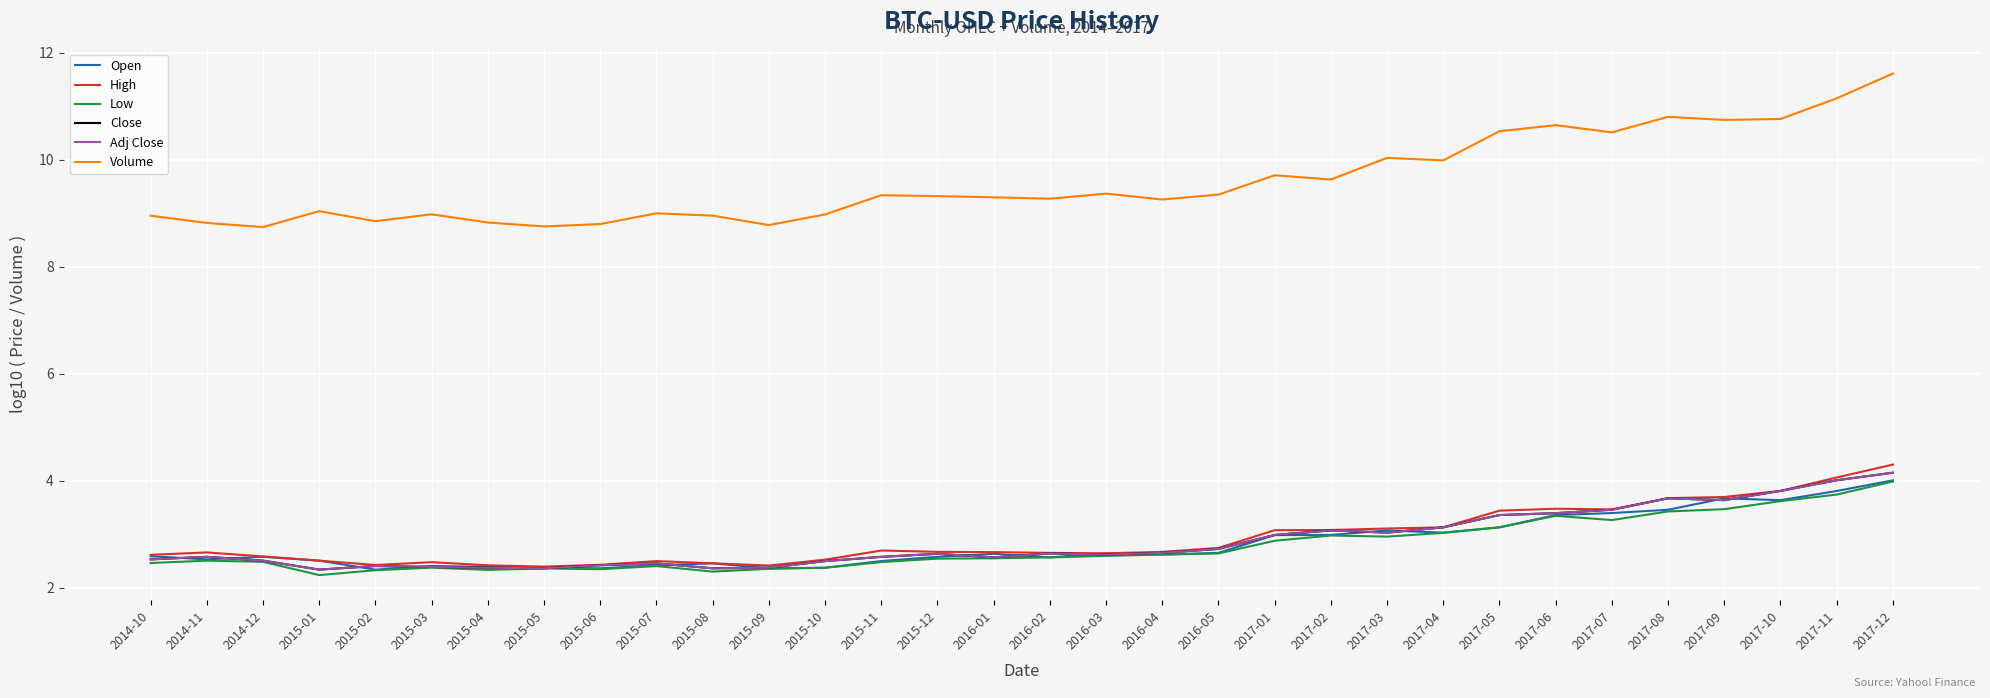

Is it true that Volume equals 15.8 at 2015-11?

False